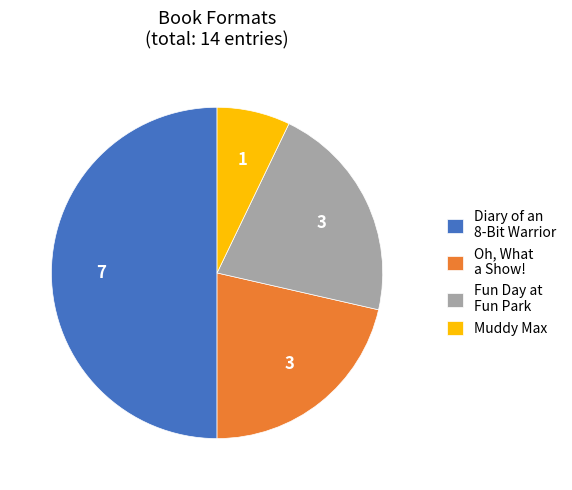

What is the ratio of the value at Muddy Max to the value at Oh, What a Show!?

0.3